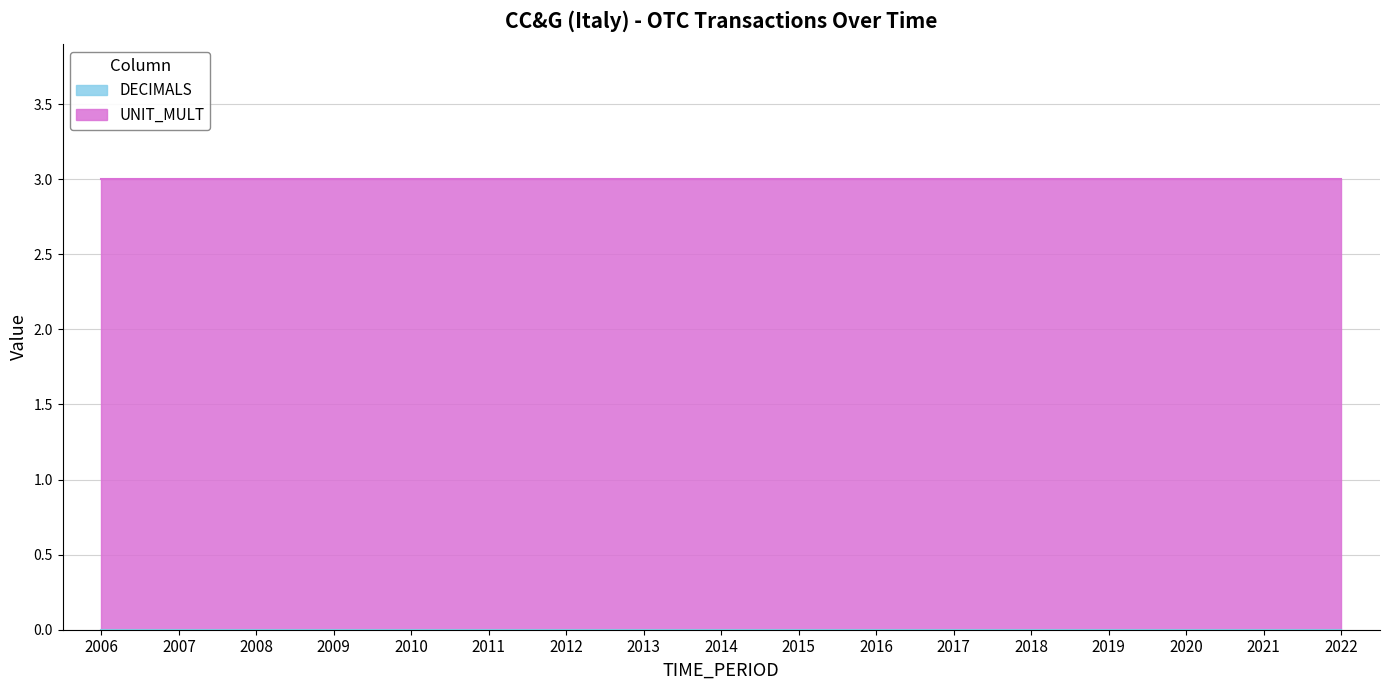

Reading left to right, transcribe all the data shown in this chart.

DECIMALS: 2006=0	2007=0	2008=0	2009=0	2010=0	2011=0	2012=0	2013=0	2014=0	2015=0	2016=0	2017=0	2018=0	2019=0	2020=0	2021=0	2022=0
UNIT_MULT: 2006=3	2007=3	2008=3	2009=3	2010=3	2011=3	2012=3	2013=3	2014=3	2015=3	2016=3	2017=3	2018=3	2019=3	2020=3	2021=3	2022=3